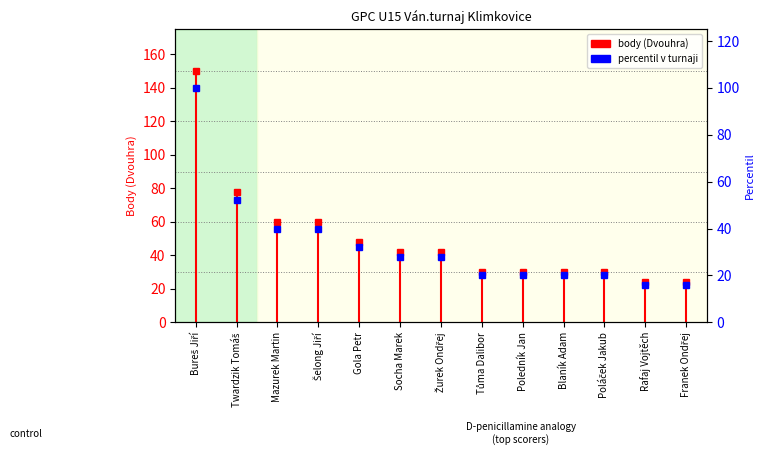

How many data points are above 42?

5